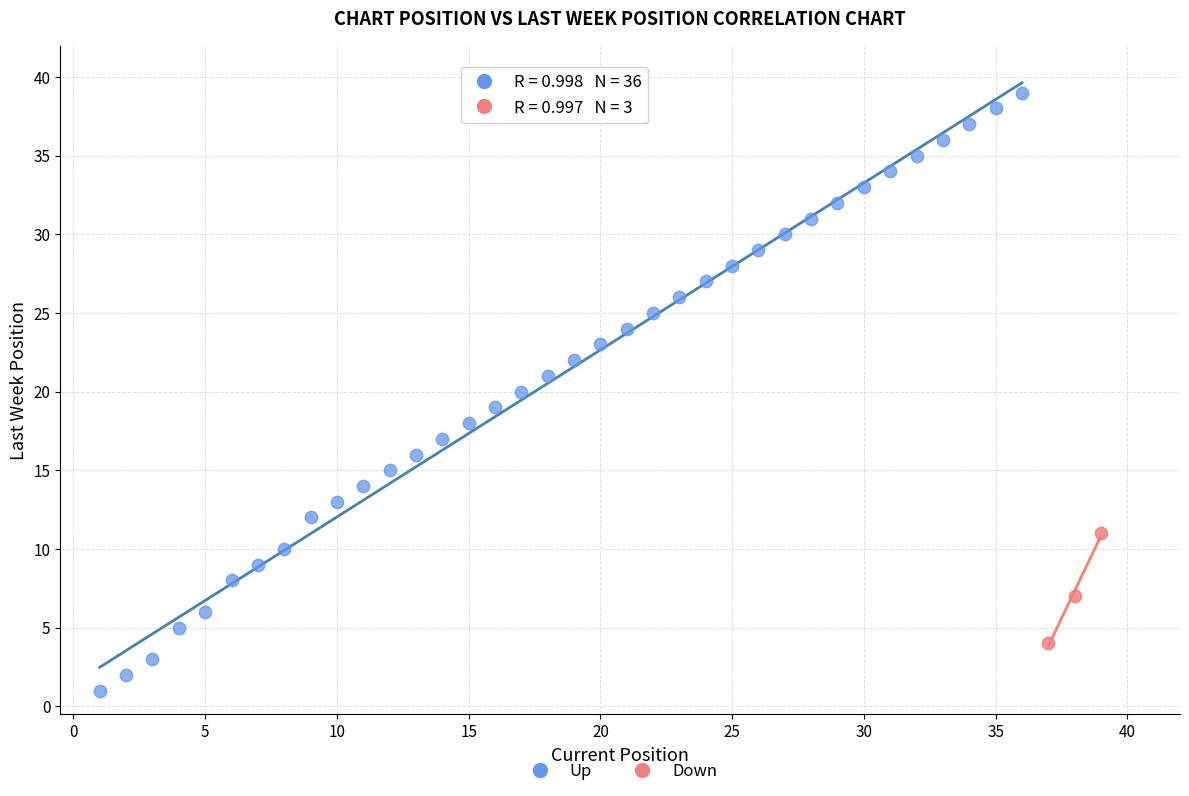

Which series has the widest spread of Y values?

Up